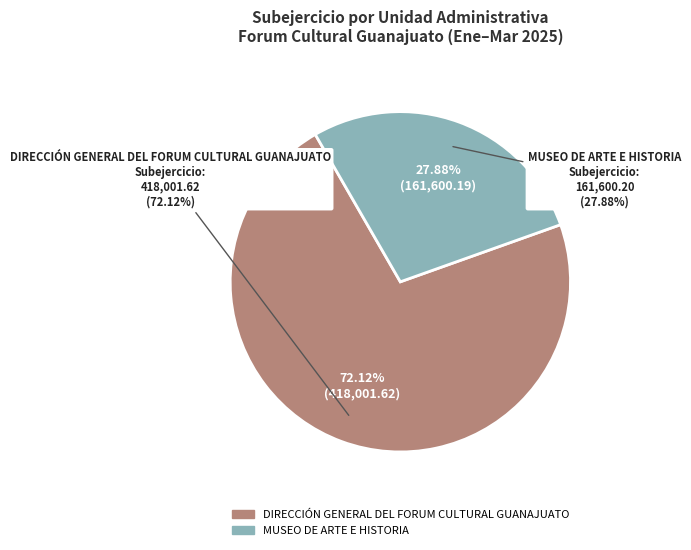

What is the majority slice?

DIRECCIÓN GENERAL DEL FORUM CULTURAL GUANAJUATO